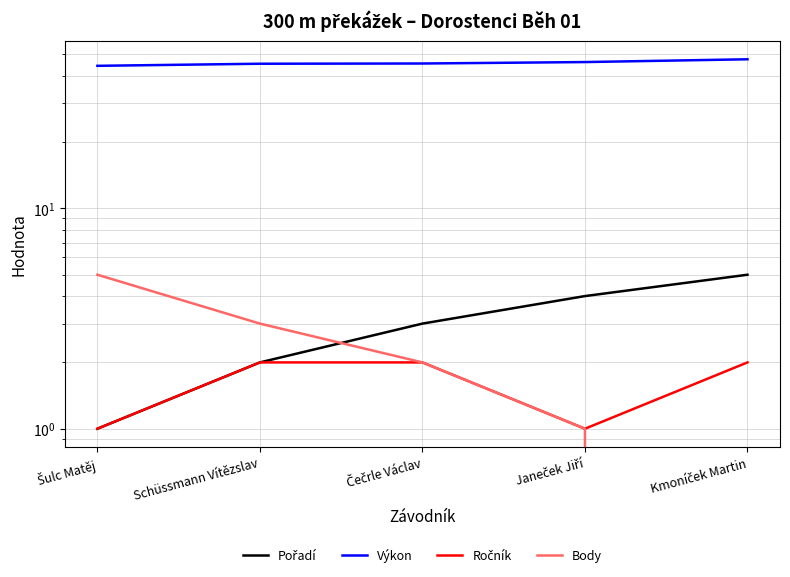

What is the sum of the Pořadí values at Kmoníček Martin and Čečrle Václav?

8.0